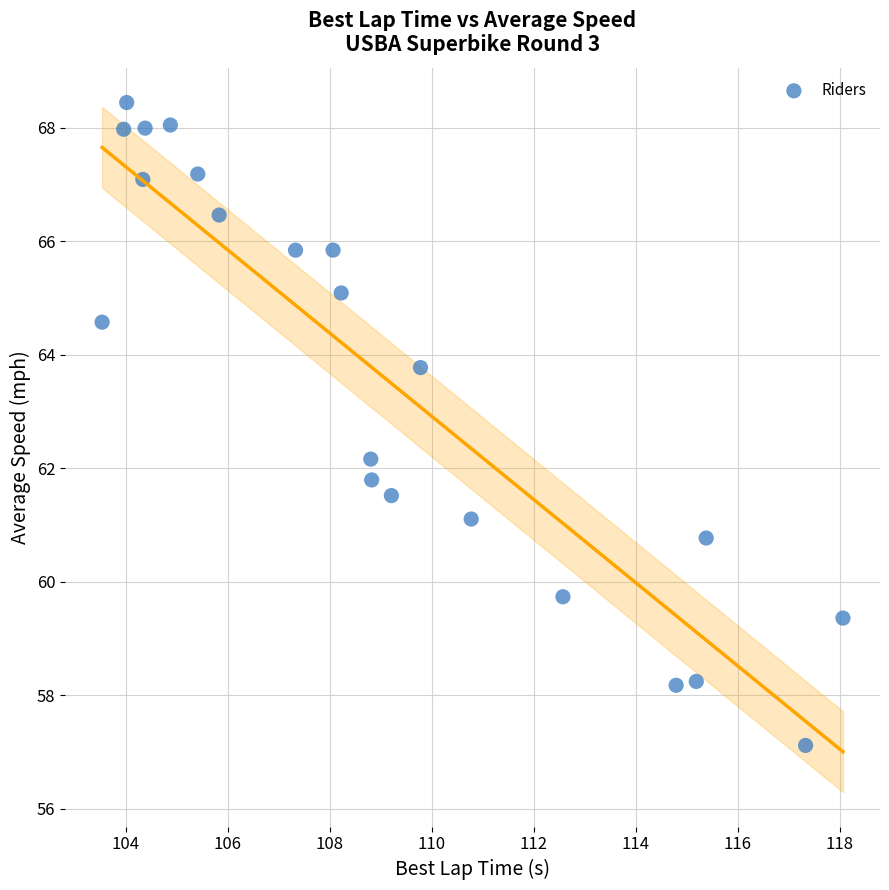

What is the range of X values (max minus min)?

14.5